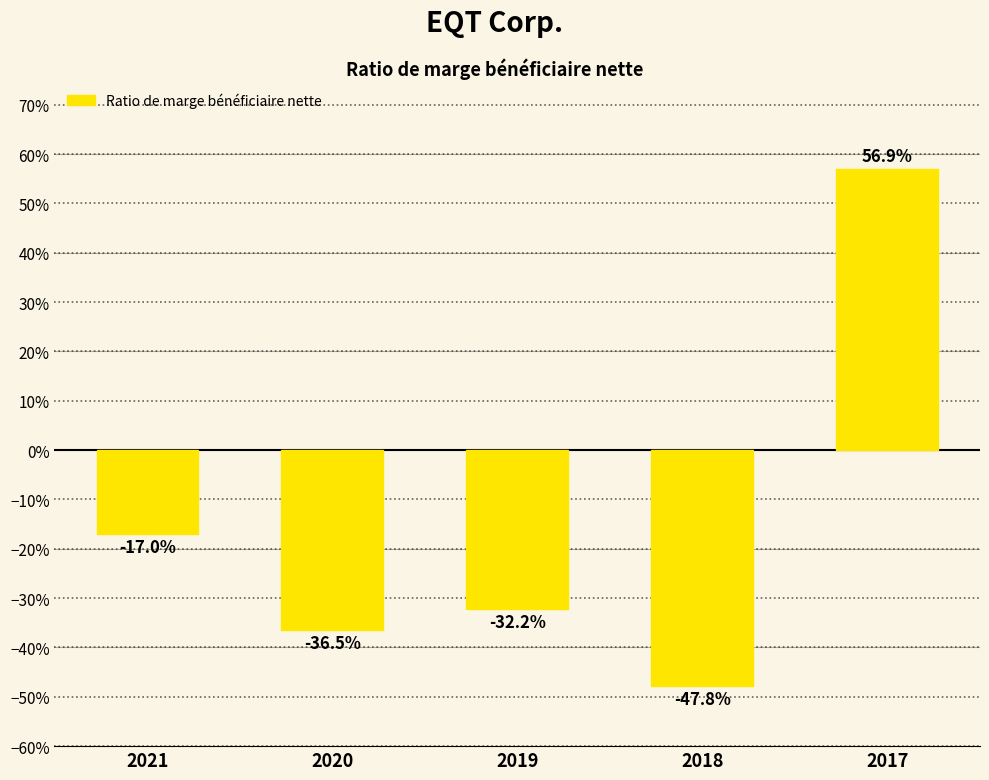

Reading right to left, extract all data points from this chart.

2017=0.6	2018=-0.5	2019=-0.3	2020=-0.4	2021=-0.2